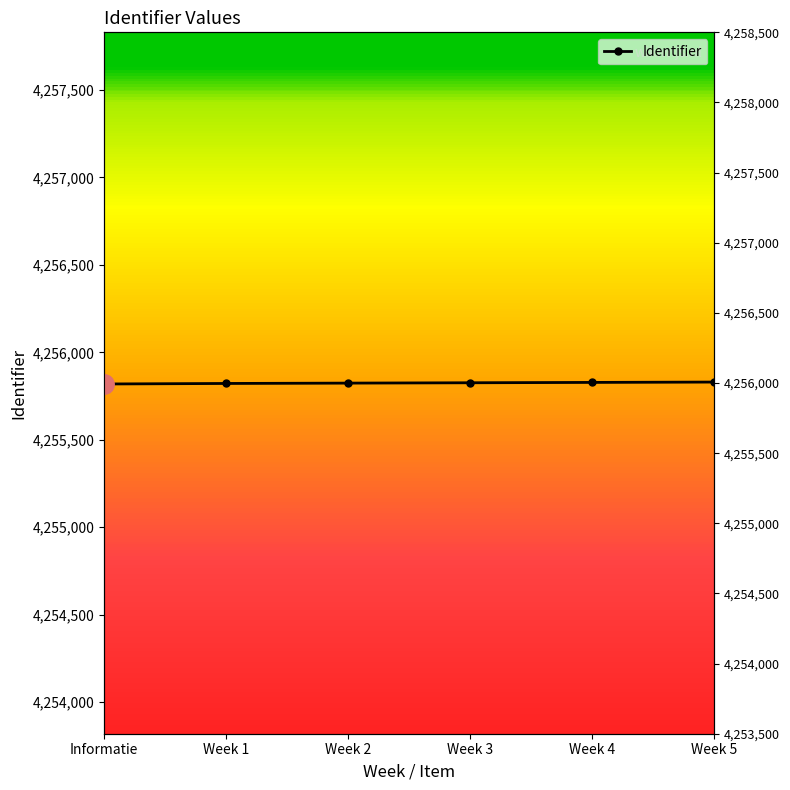

At which label is the value closest to 4255824?

Week 2